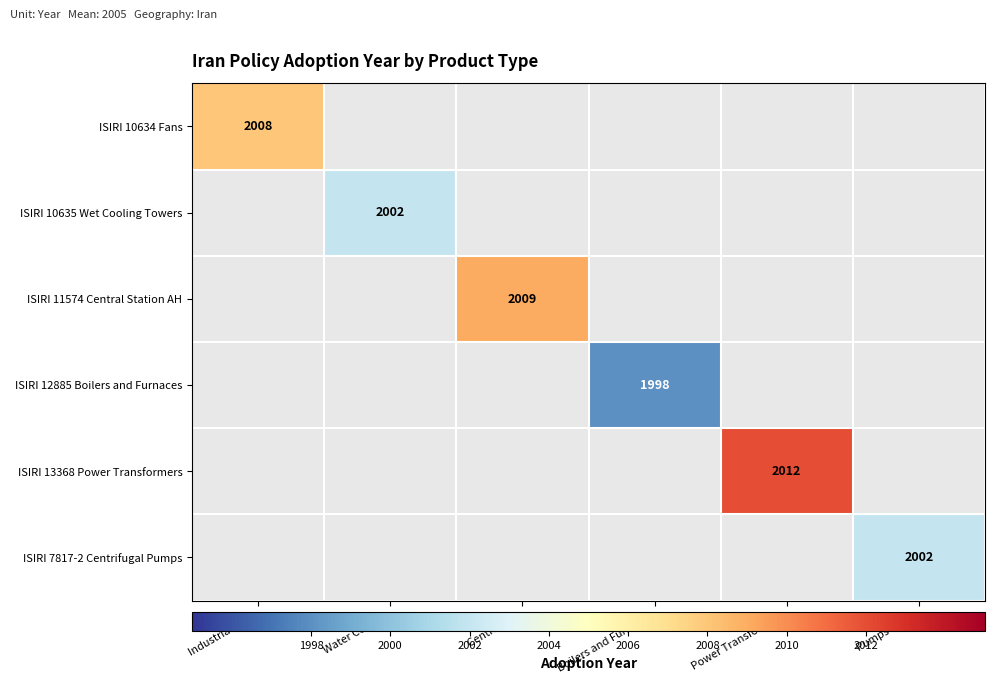

The ISIRI 10635 Wet Cooling Towers series shows 2002 at Water Coolers. True or false?

True